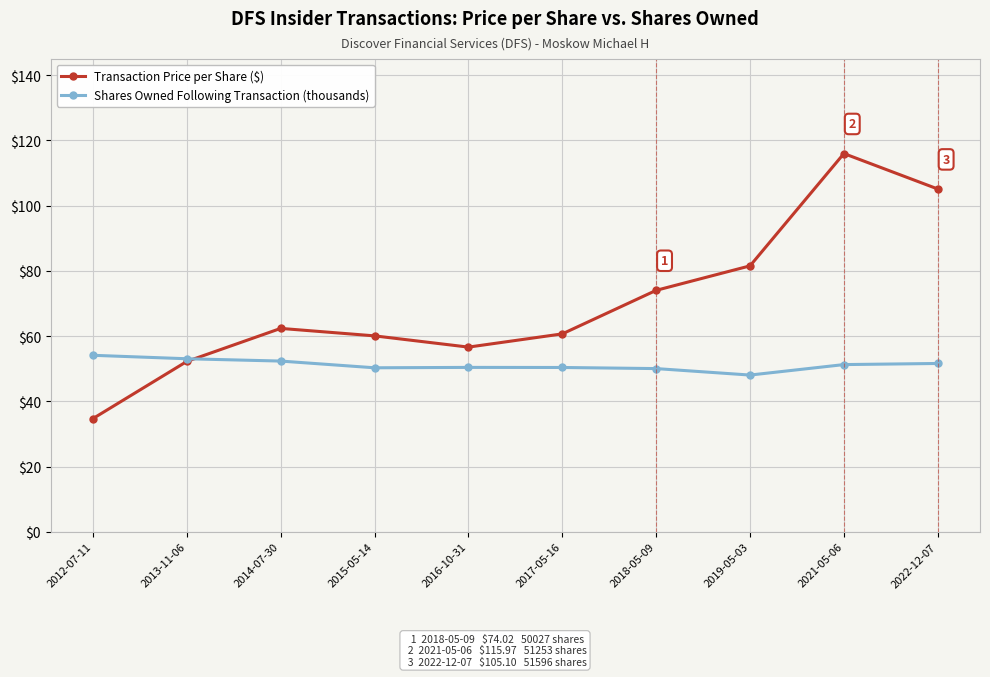

Which series has the largest total across all categories?

Transaction Price per Share ($)